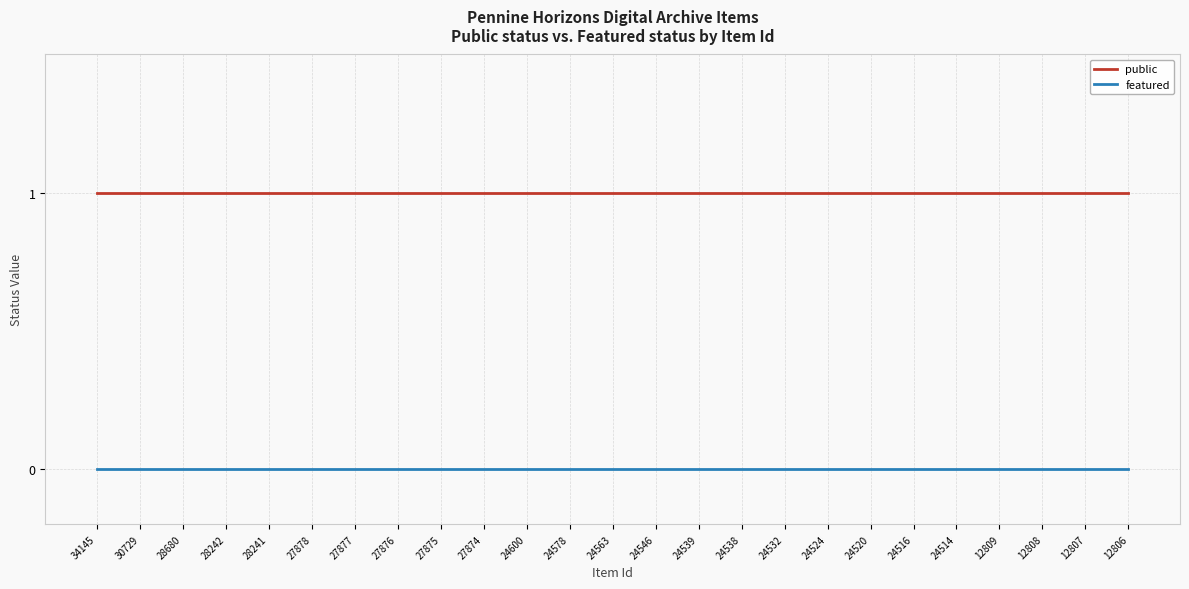

The value of featured at 34145 is 0. True or false?

True